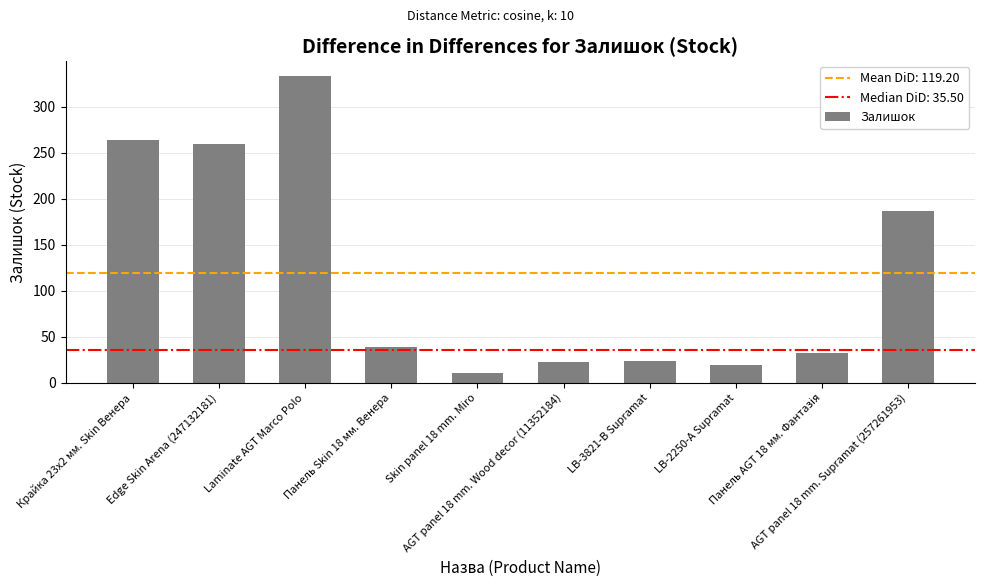

What is the label of the 7th bar from the left?

LB-3821-В Supramat